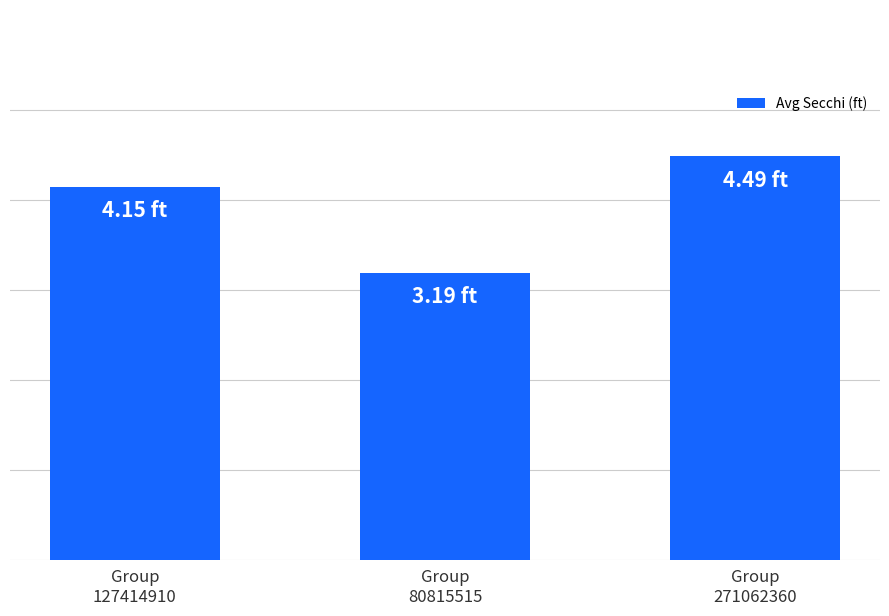

Does the chart contain stacked bars?

No